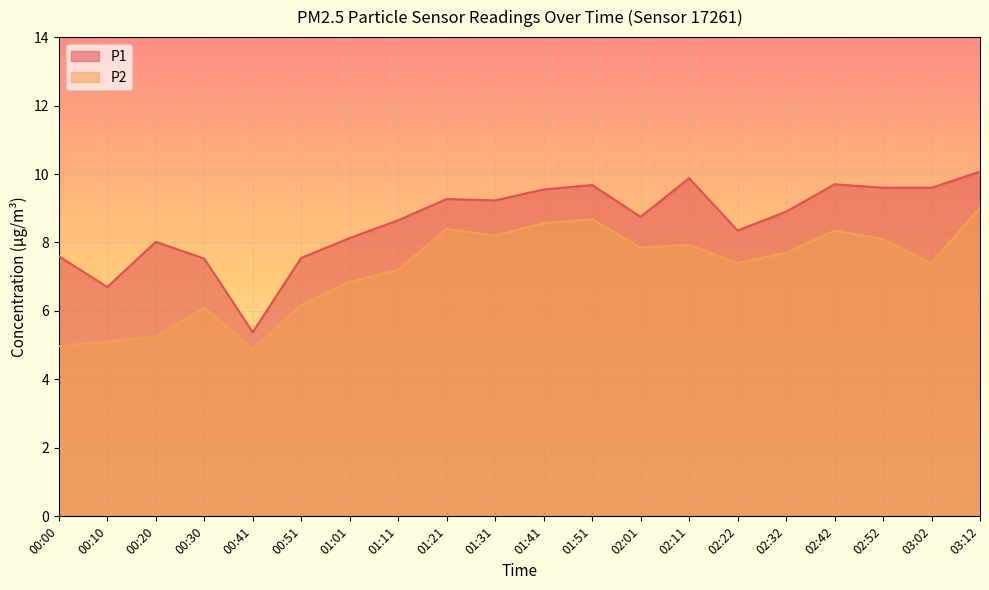

True or false: P2 and P1 cross at least once.

False